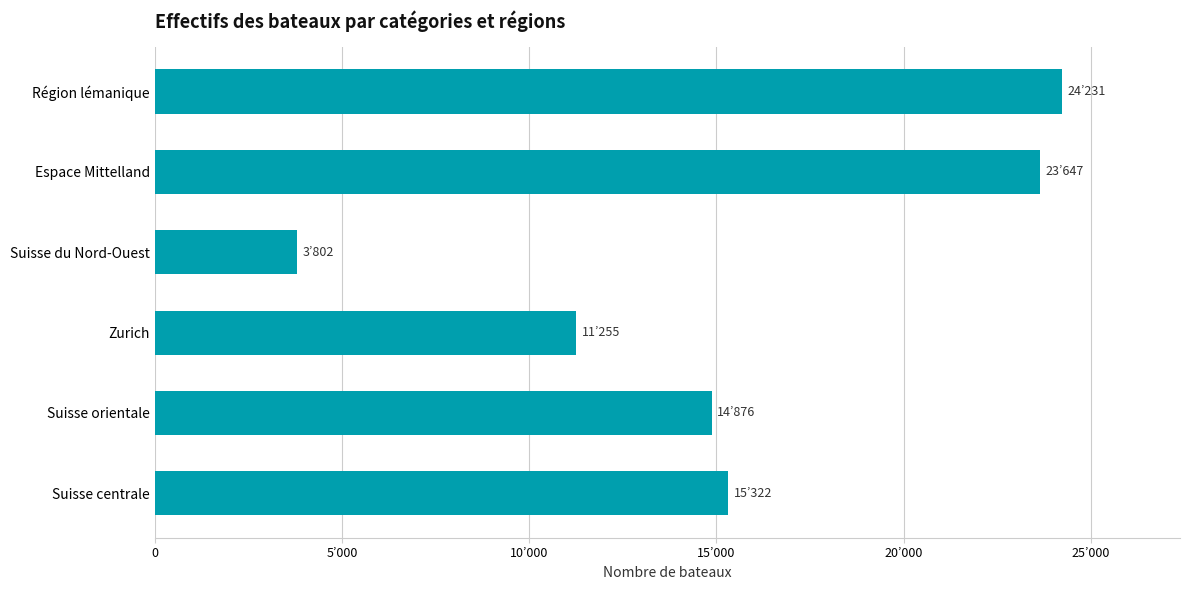

List the labels in order of value, largest first.

Région lémanique, Espace Mittelland, Suisse centrale, Suisse orientale, Zurich, Suisse du Nord-Ouest